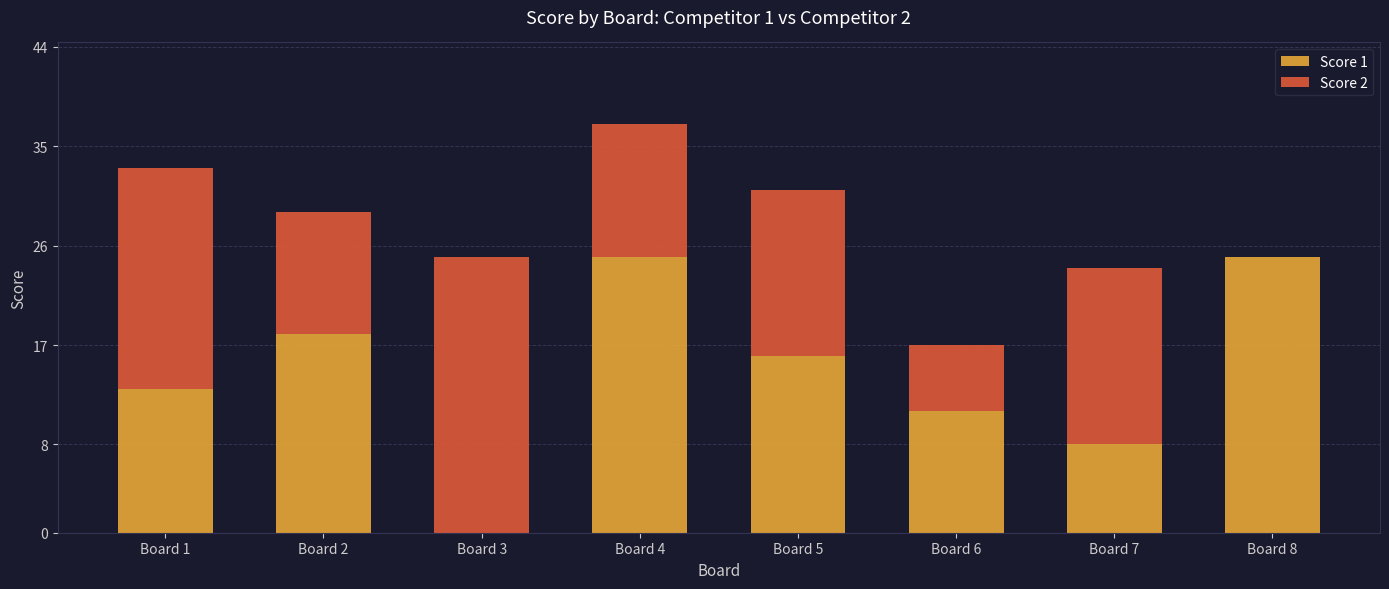

The Score 1 series shows 19 at Board 1. True or false?

False